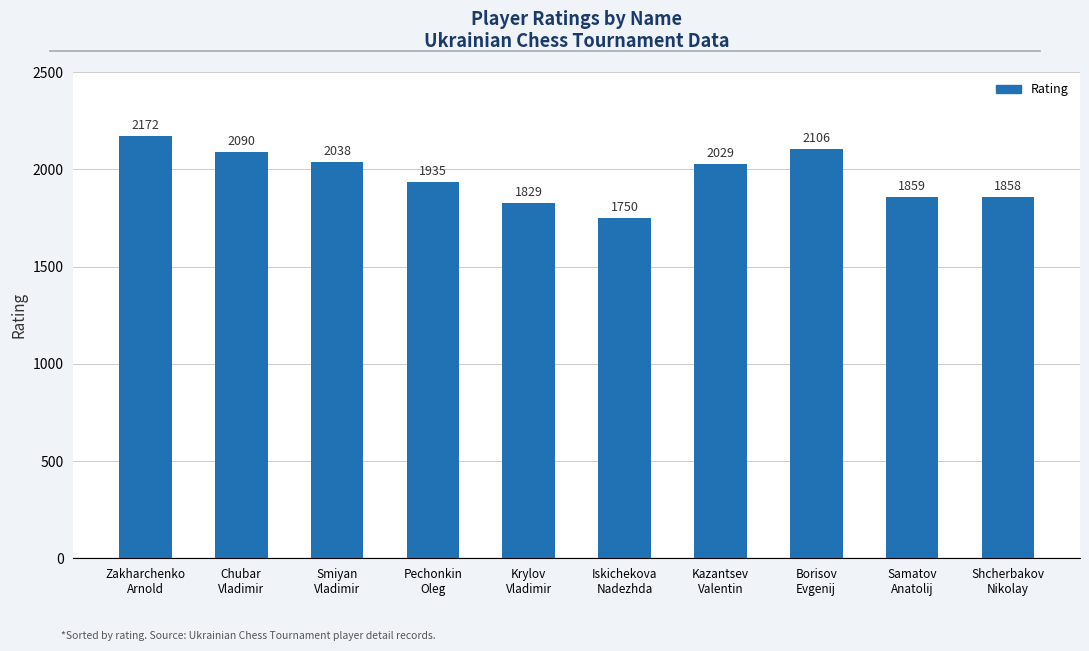

Rank the categories by value from highest to lowest.

Zakharchenko
Arnold, Borisov
Evgenij, Chubar
Vladimir, Smiyan
Vladimir, Kazantsev
Valentin, Pechonkin
Oleg, Samatov
Anatolij, Shcherbakov
Nikolay, Krylov
Vladimir, Iskichekova
Nadezhda